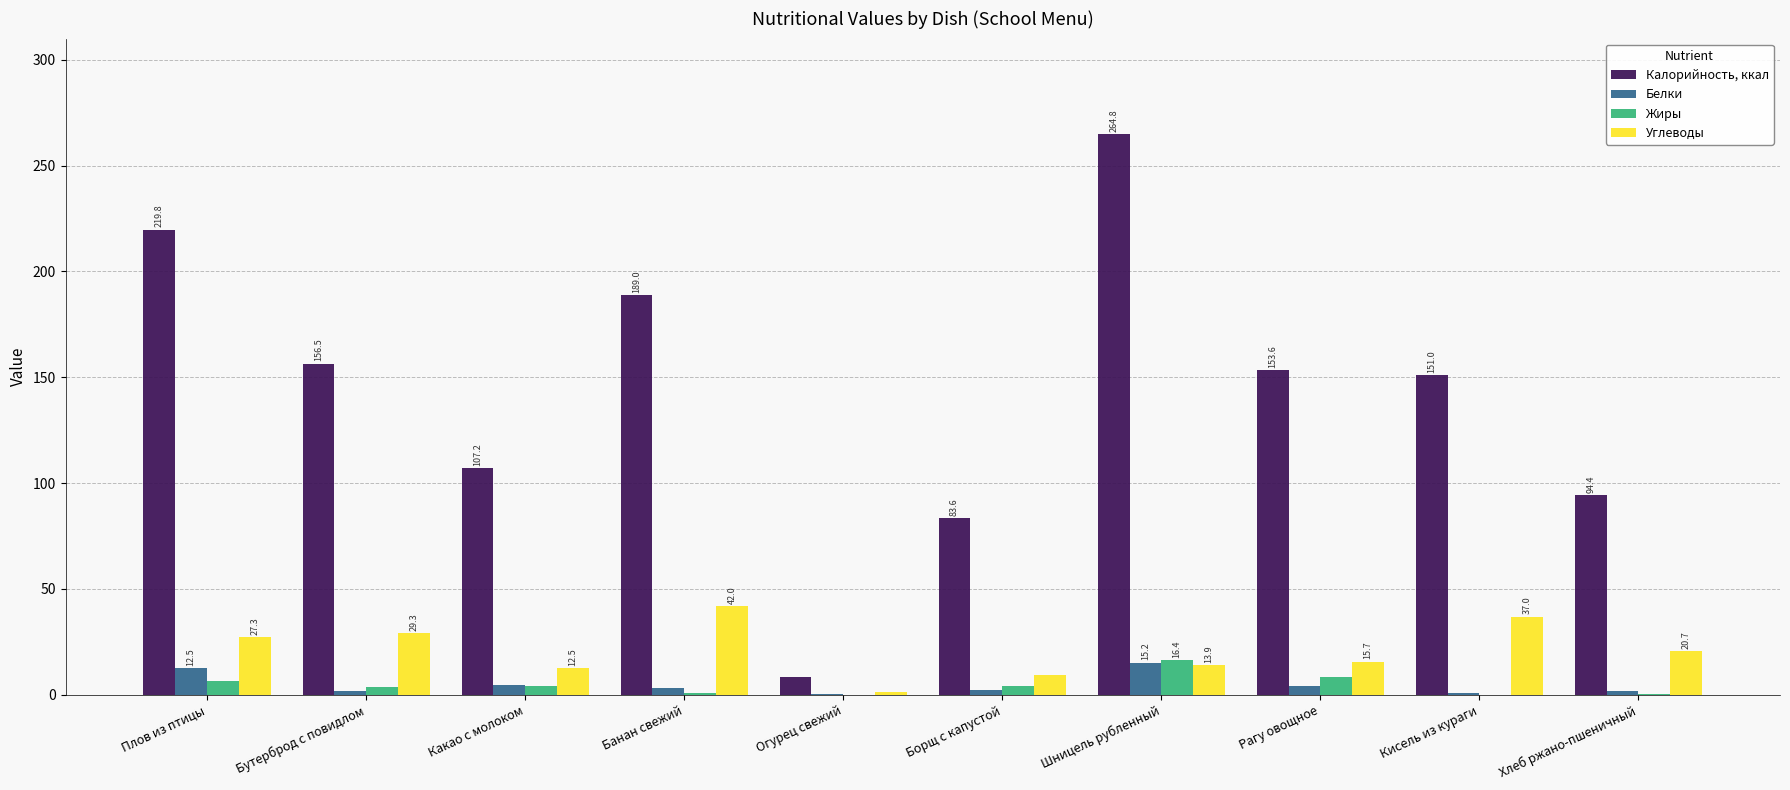

What is the sum of the Калорийность, ккал values at Какао с молоком and Кисель из кураги?

258.2